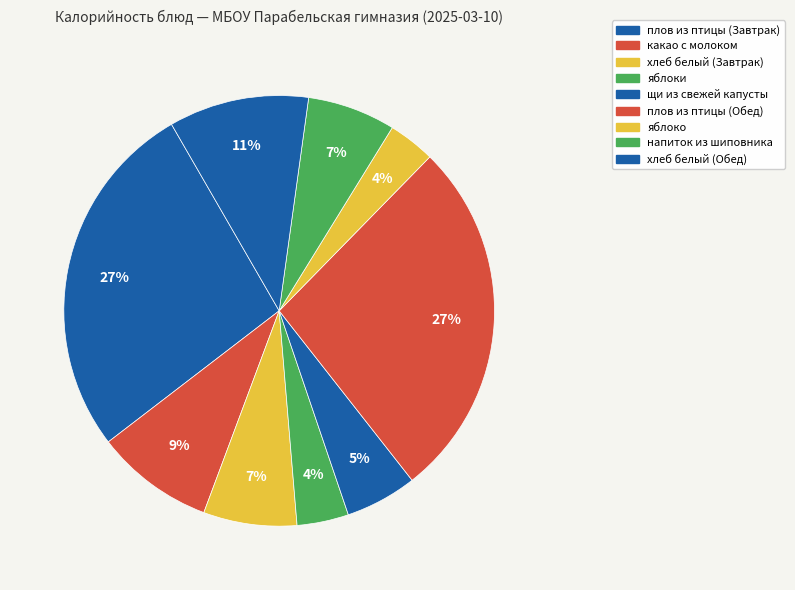

To the nearest percent, what is the average slice percentage?

11%